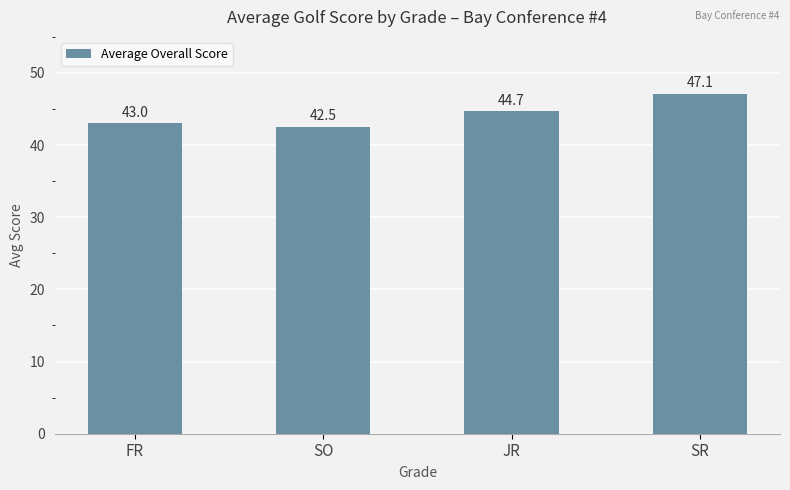

Which has a higher value, SO or FR?

FR